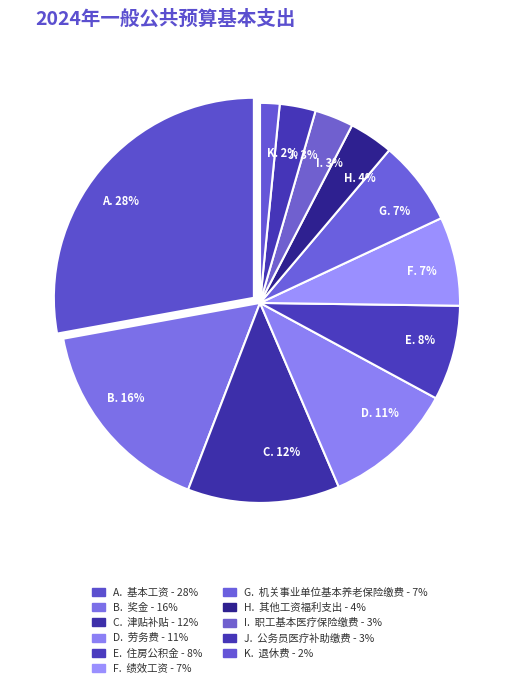

What percentage is the D. 11% slice, to the nearest percent?

11%